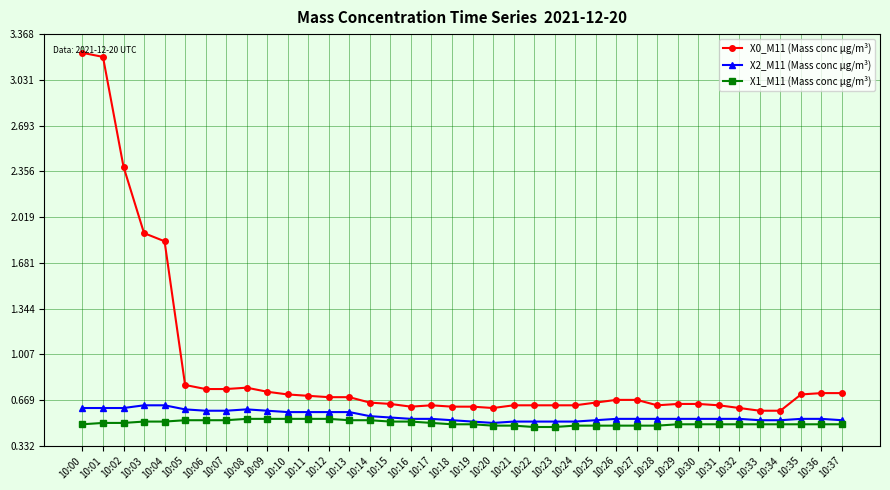

What are all the series names shown in the legend?

X0_M11 (Mass conc μg/m³), X2_M11 (Mass conc μg/m³), X1_M11 (Mass conc μg/m³)